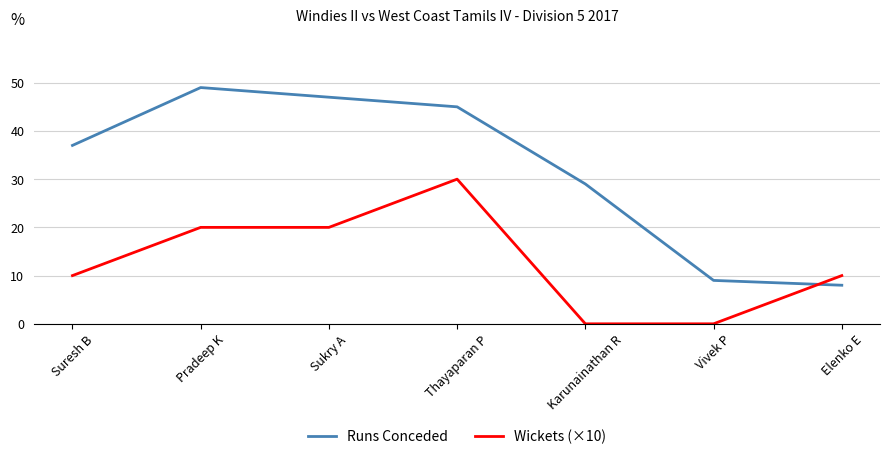

How many interior local peaks does the Runs Conceded series have?

1